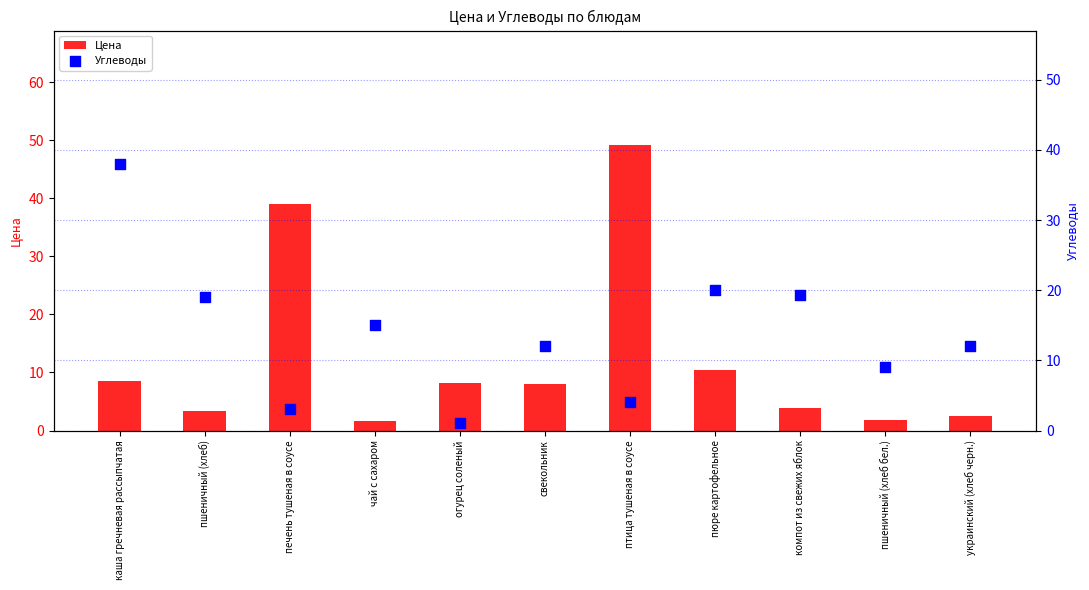

At which category is the sum across all series the highest?

птица тушеная в соусе